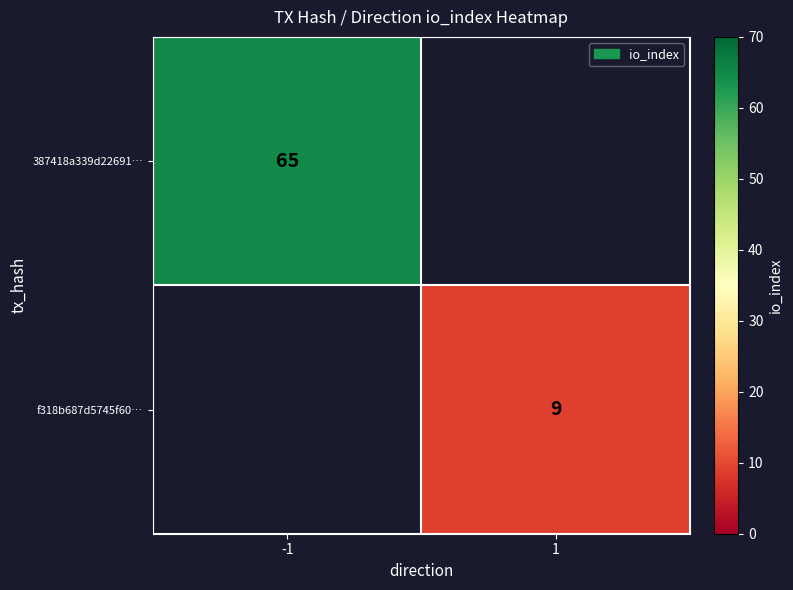

The f318b687d5745f60… series shows 6 at 1. True or false?

False